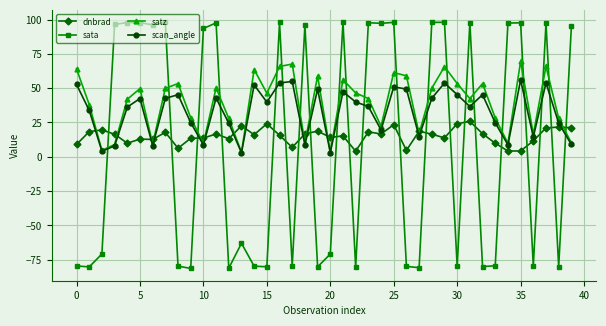

How many times do dnbrad and sata cross each other?

21